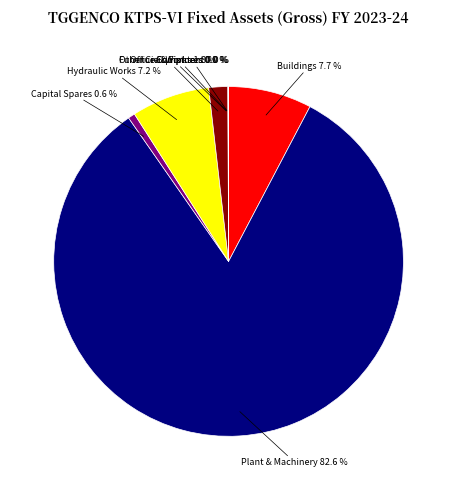

Which category has the biggest portion of the pie?

Plant & Machinery